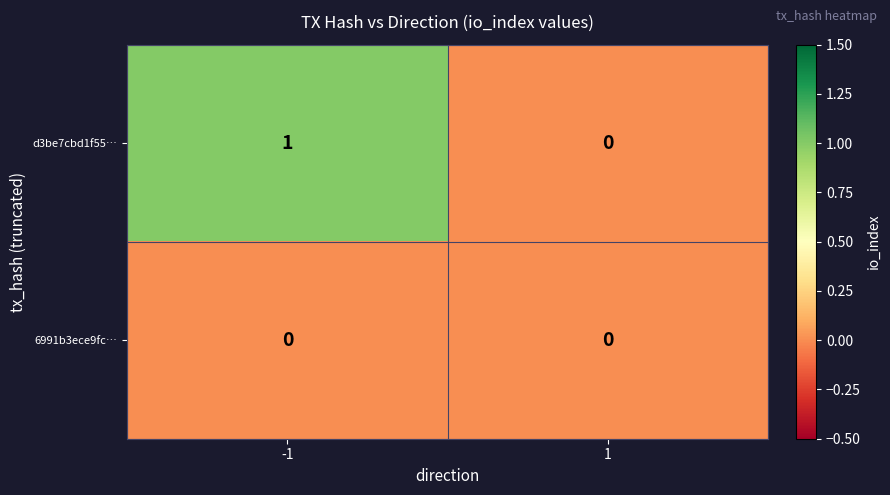

The value of d3be7cbd1f55… at 1 is 0. True or false?

True